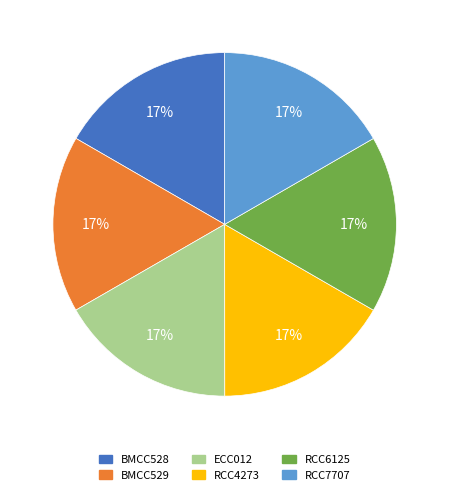

Approximately how many times larger is the value at RCC4273 compared to RCC6125?

1.0